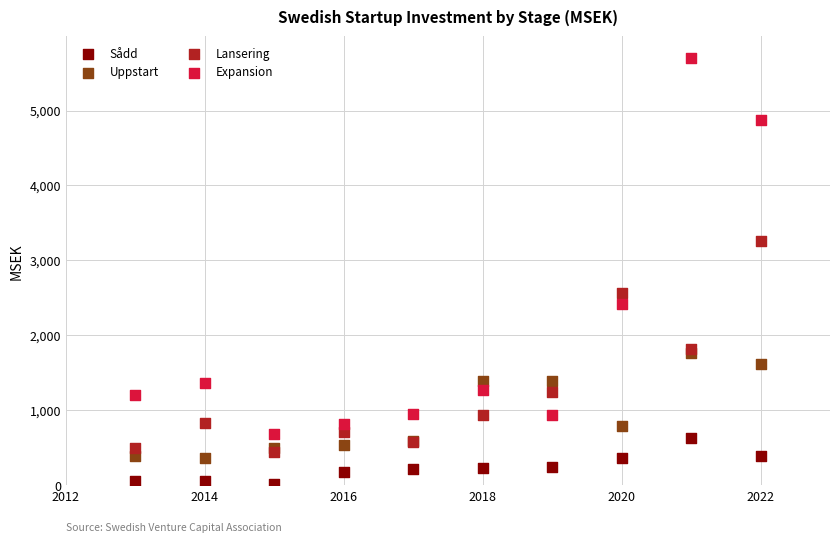

Which series has the largest Y range (max minus min)?

Expansion